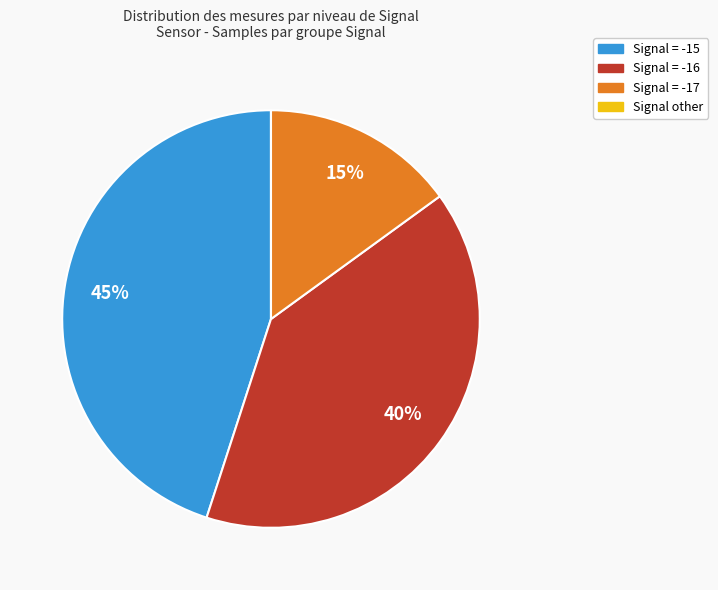

To the nearest percent, what is the difference between the largest and smallest slice percentages?

45%